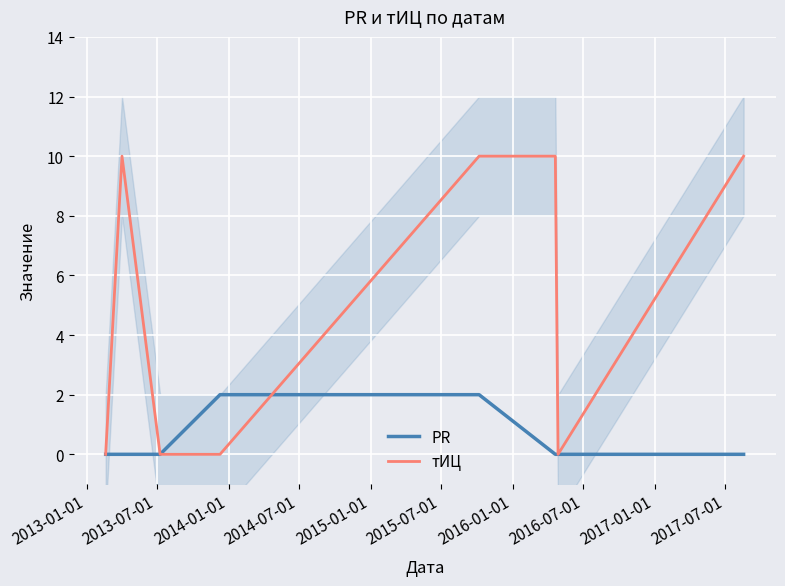

Which series has the widest spread of values?

тИЦ